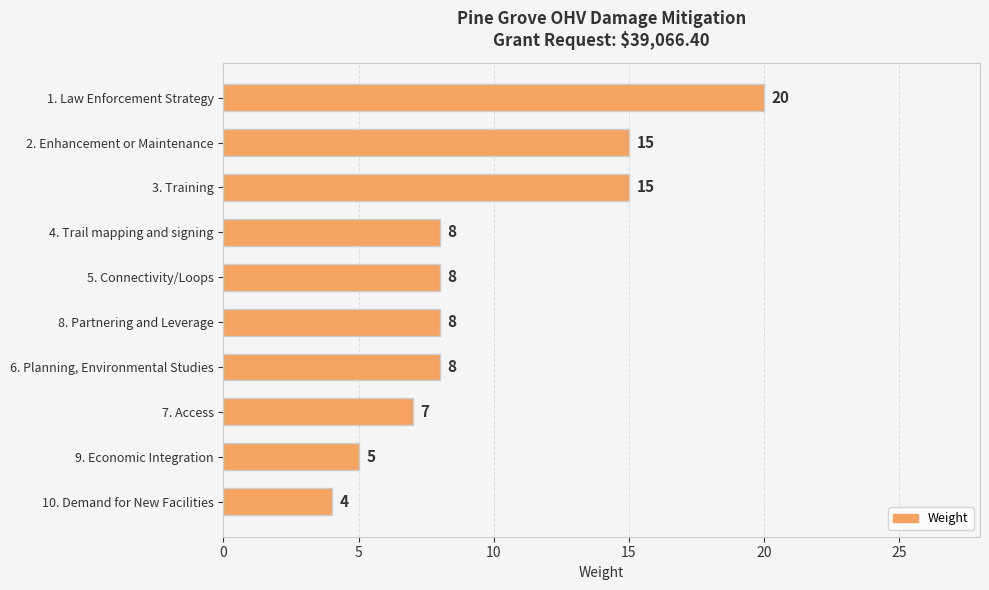

Count the number of data series in this chart.

1